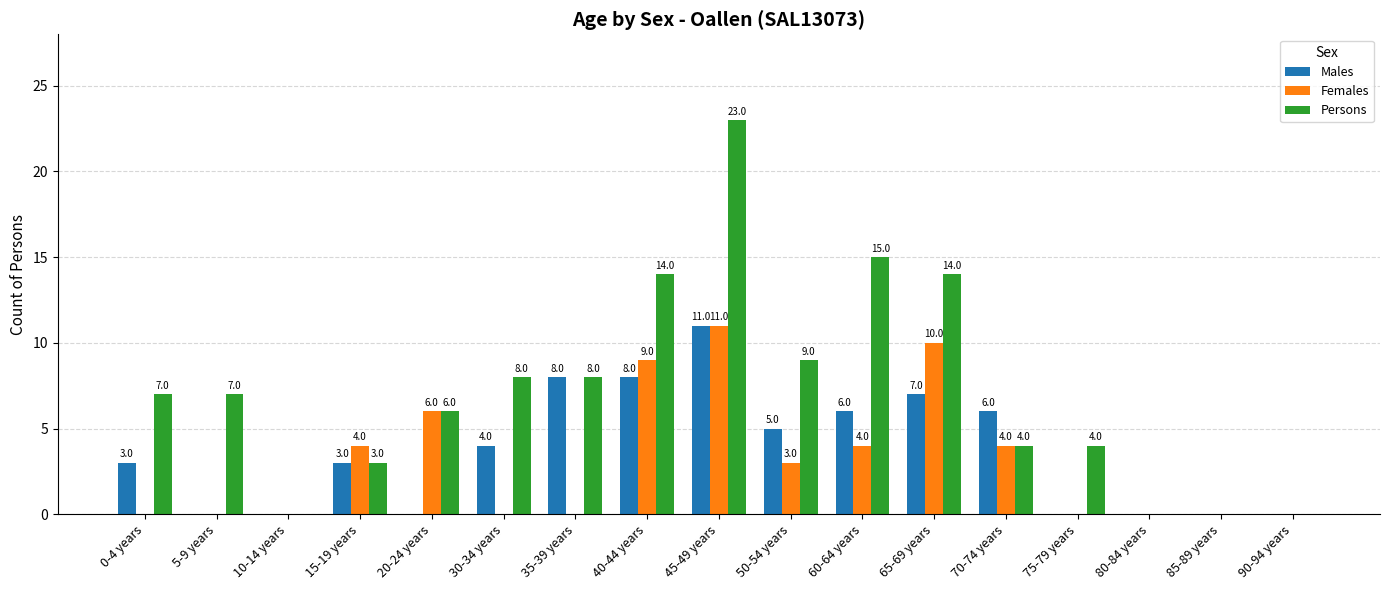

Count the number of categories in the chart.

17